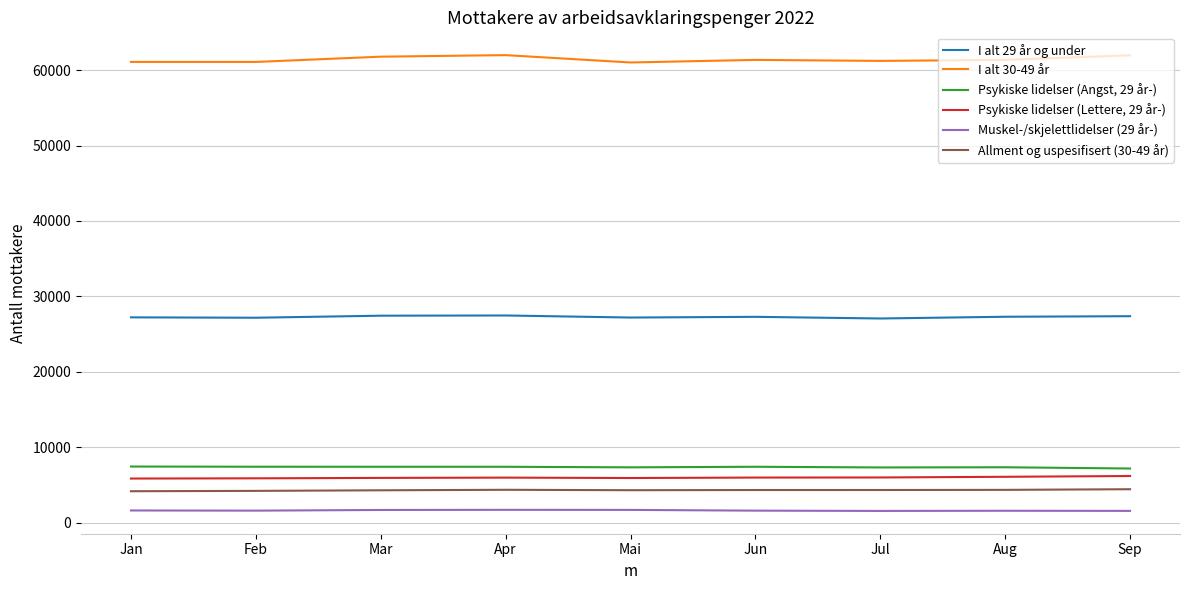

Which series has the largest total across all categories?

I alt 30-49 år